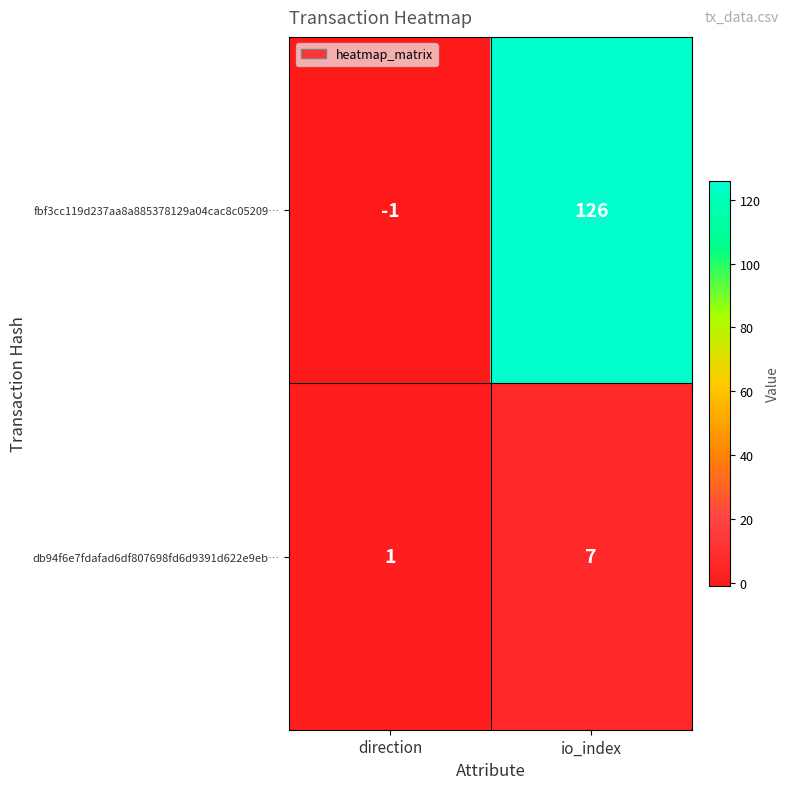

Which series has the widest spread of values?

fbf3cc119d237aa8a885378129a04cac8c05209…